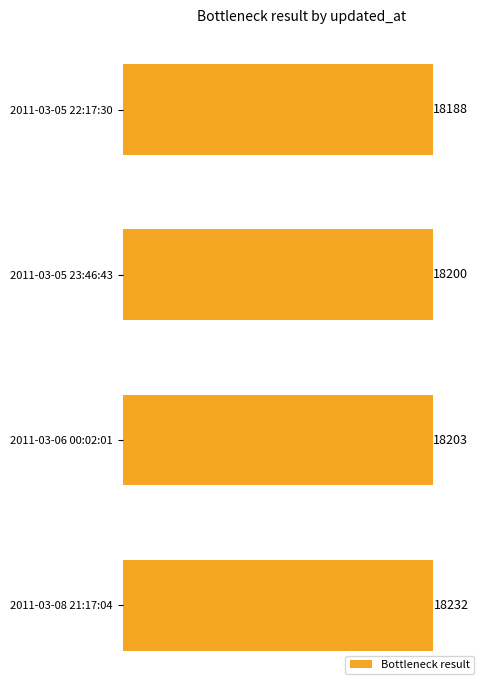

Reading top to bottom, what are all the values shown in this chart?

18188	18200	18203	18232